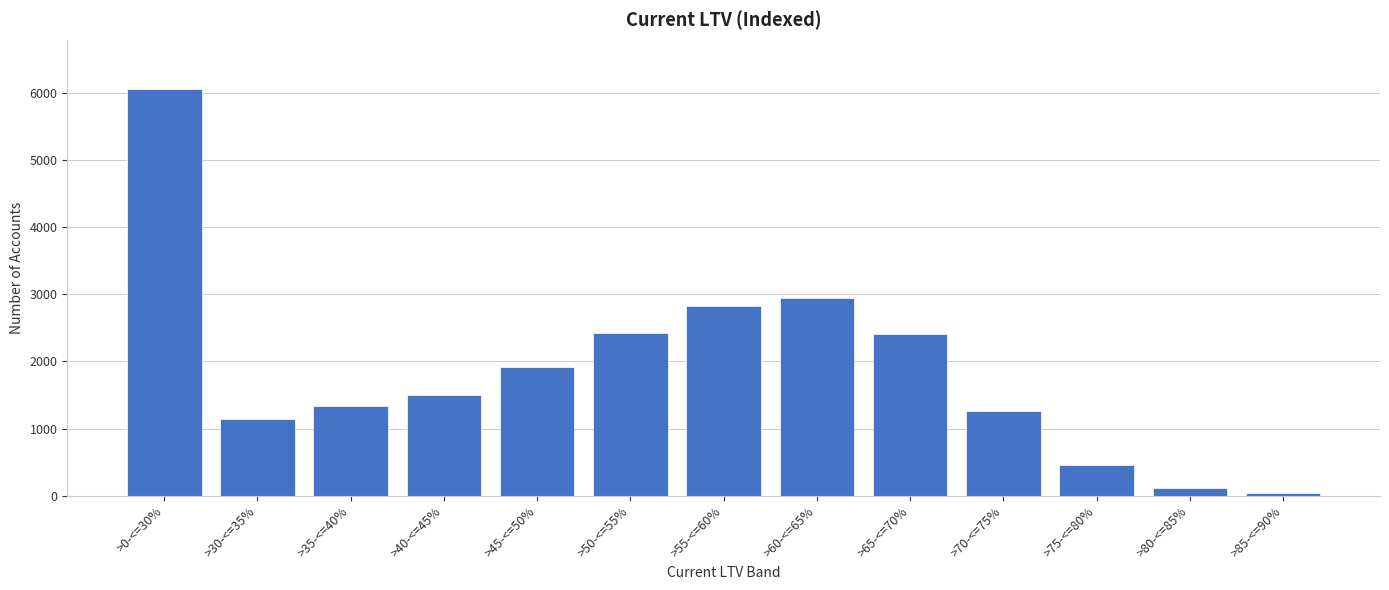

The value at >0-<=30% is 1907. True or false?

False